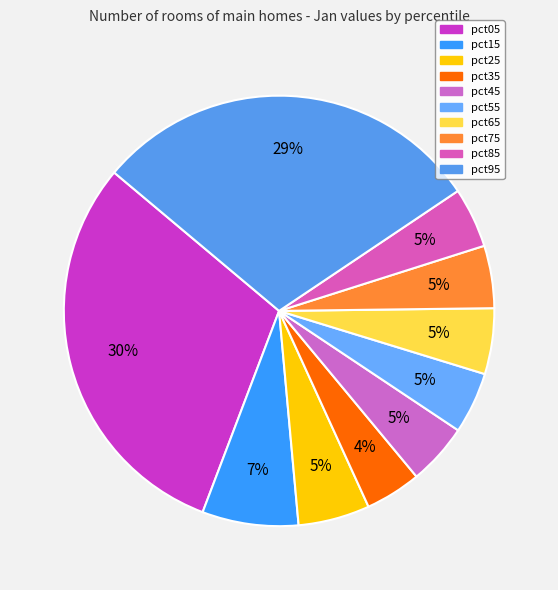

Which slice is the largest?

pct05